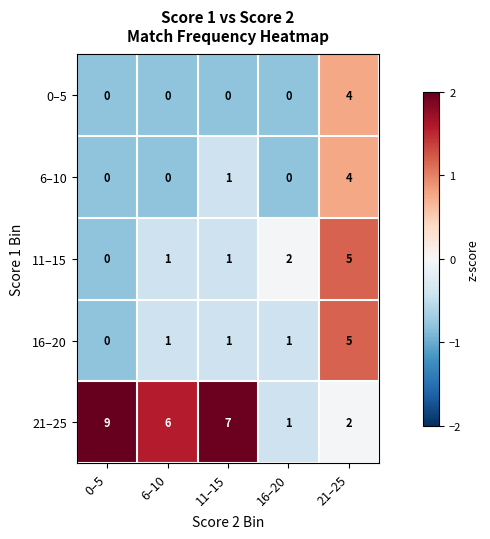

How many series are shown in this chart?

5